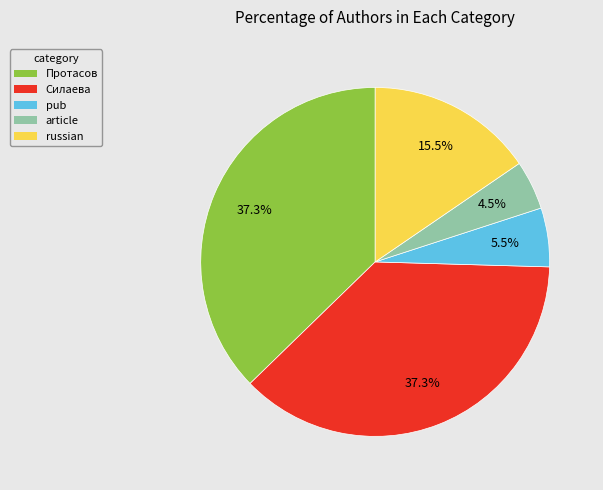

What is the ratio of the value at russian to the value at Силаева?

0.4